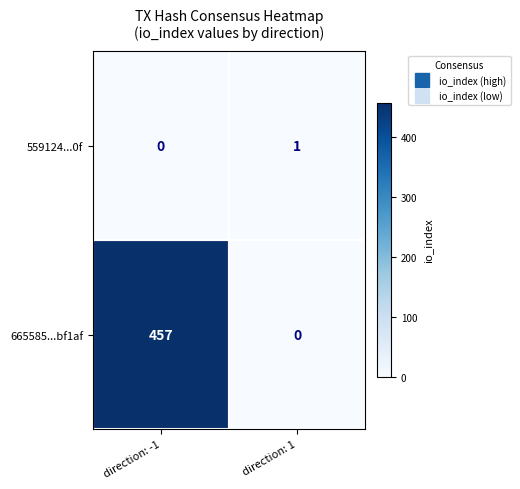

Which series has the widest spread of values?

665585...bf1af